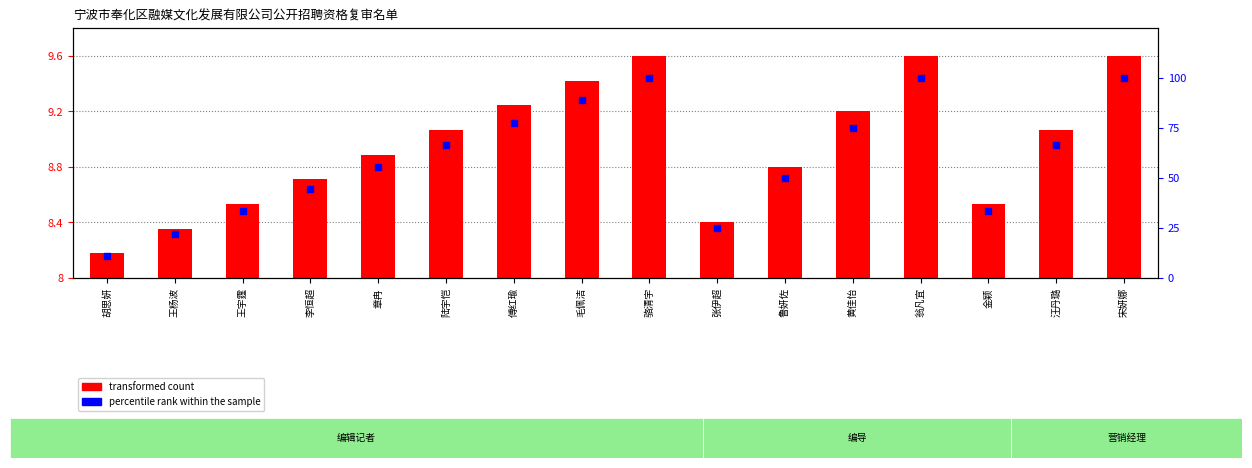

At which category is the sum across all series the highest?

骆清宇